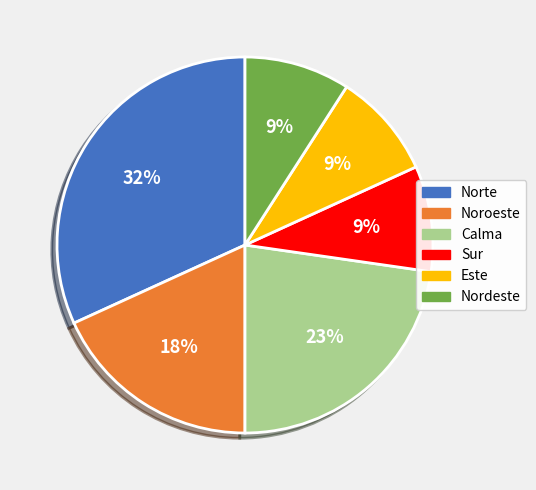

What percentage is the Sur slice, to the nearest percent?

9%